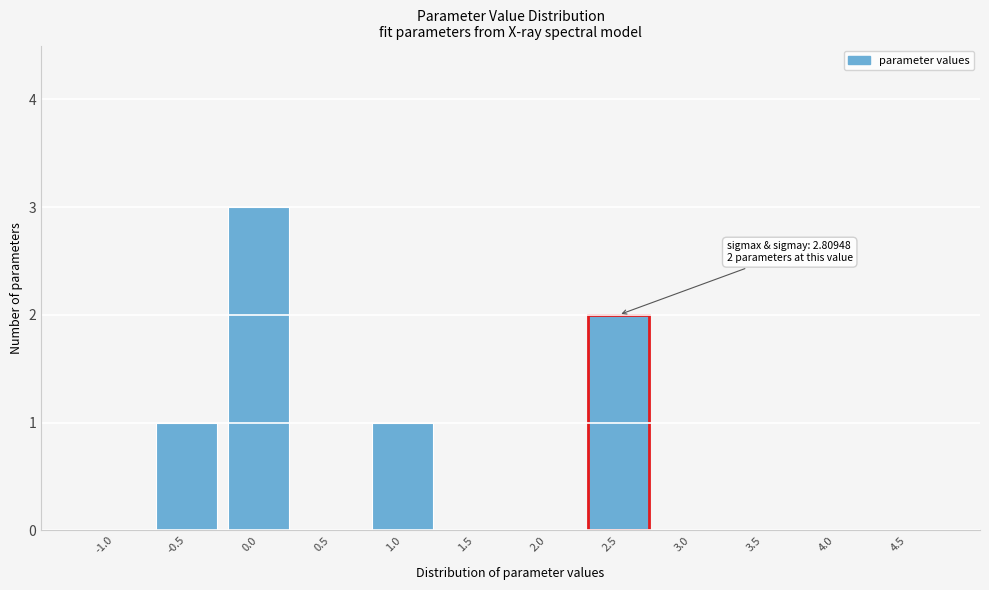

Reading left to right, what are all the values shown in this chart?

-1.0=0	-0.5=1	0.0=3	0.5=0	1.0=1	1.5=0	2.0=0	2.5=2	3.0=0	3.5=0	4.0=0	4.5=0